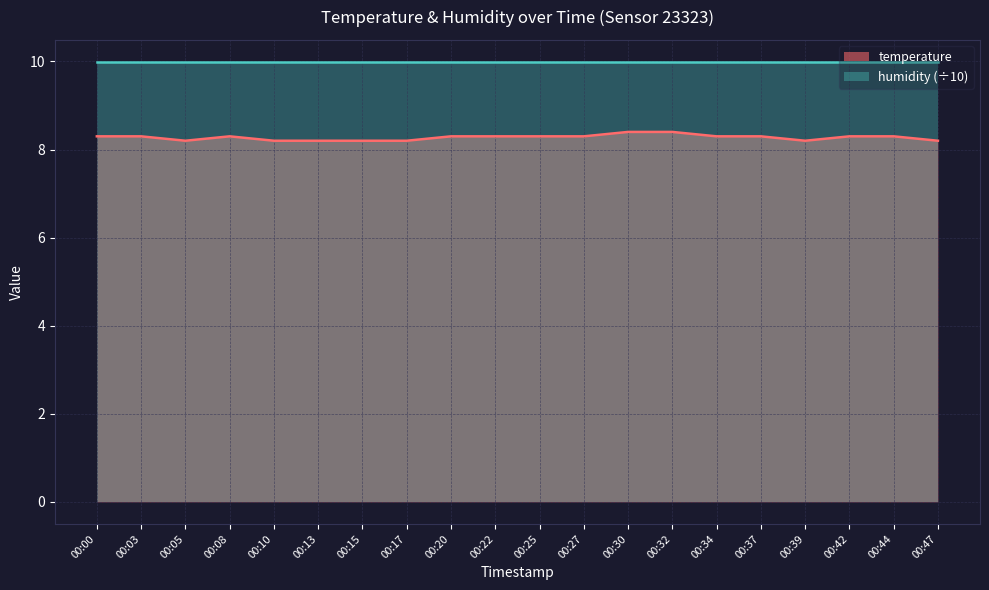

What is the difference between the maximum and minimum values?

0.2